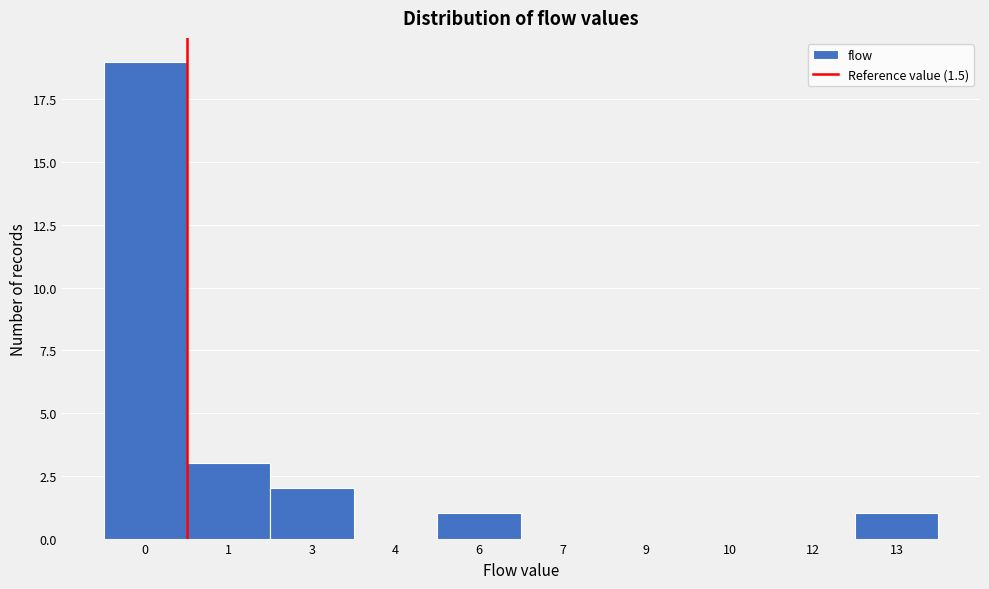

Reading right to left, list all the values displayed in this chart.

13=1	12=0	10=0	9=0	7=0	6=1	4=0	3=2	1=3	0=19